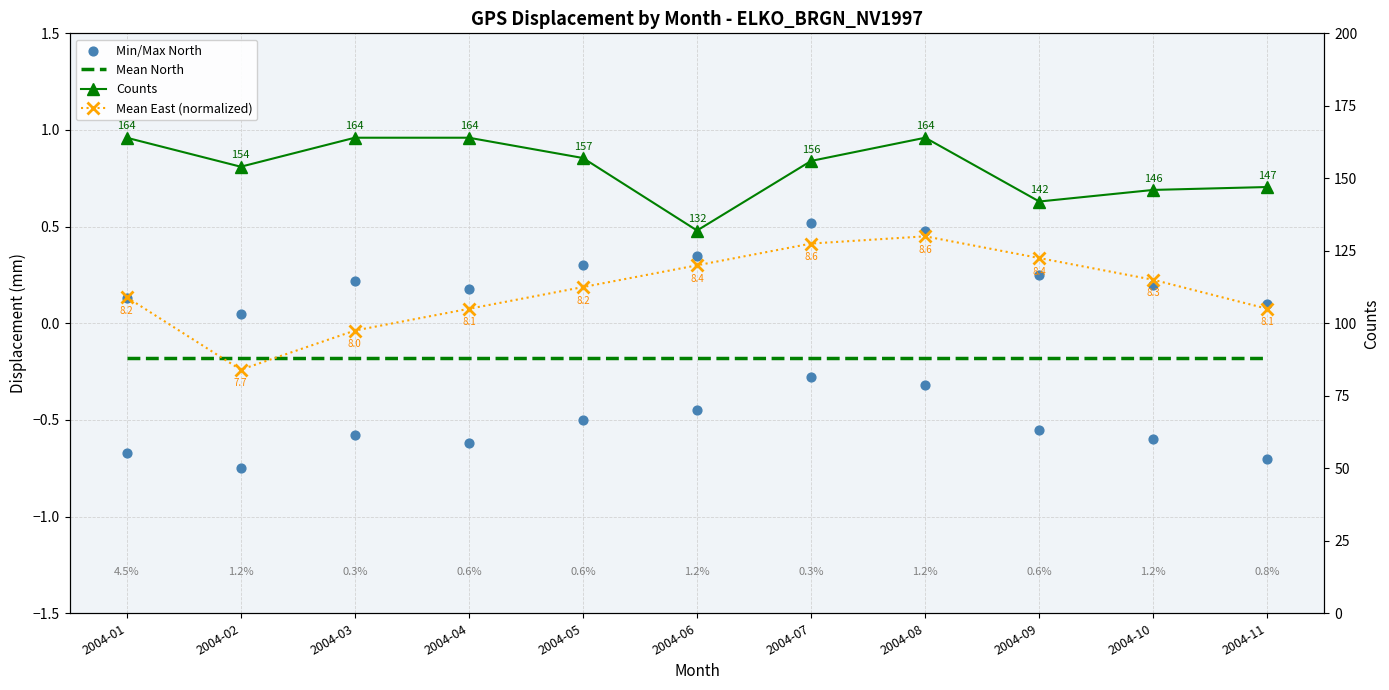

At which category is the sum across all series the highest?

2004-08